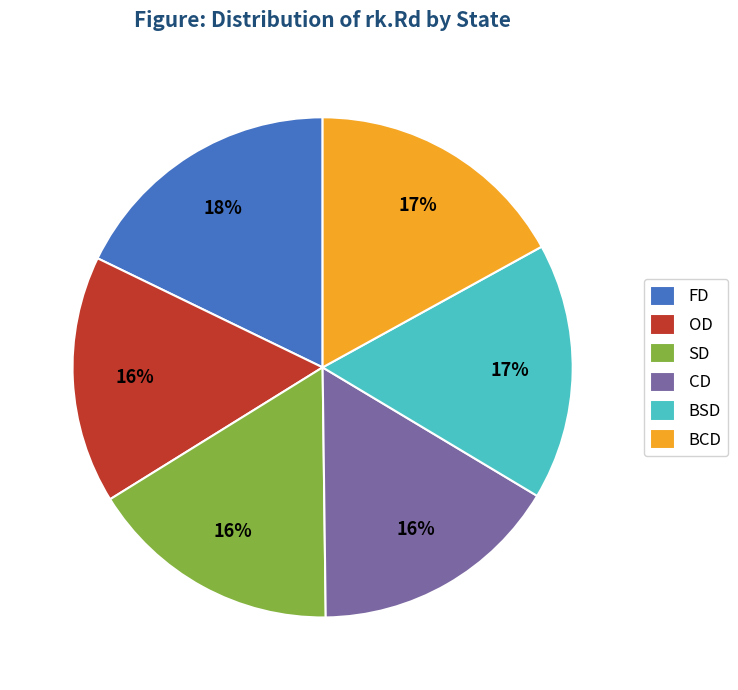

Do OD and BSD together represent more than half of the pie?

No